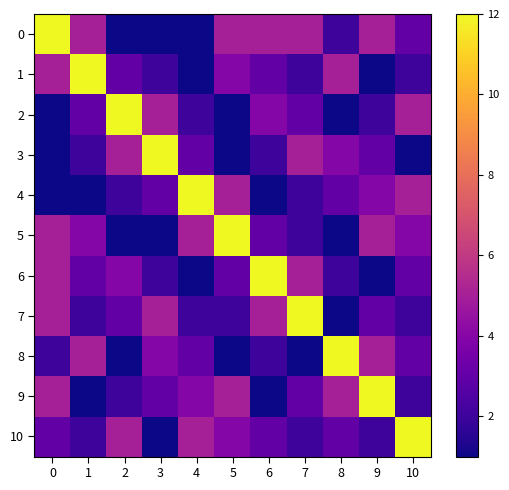

Which series changed the most between 3 and 10?

3